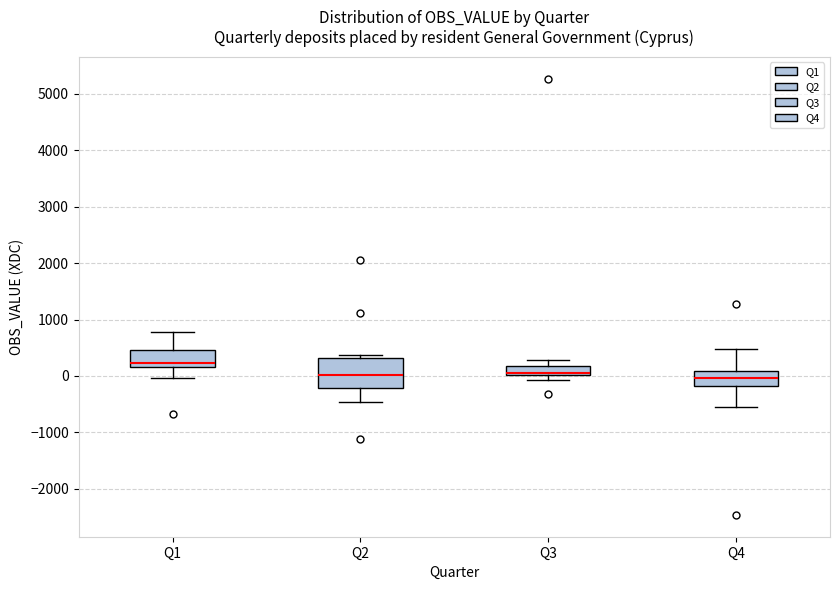

Reading left to right, transcribe this box plot: for each box, give where its median line is, the range the box spans, and where its two whiskers end, as read against the y-axis. The values are not printed on the chart, so give them approximately, as read against the axis.

Q1: median 200 (just above the box's lower edge), box 200 to 500, whiskers 0 to 800
Q2: median 0, box -200 to 300, whiskers -500 to 400
Q3: median 0 (just above the box's lower edge), box 0 to 200, whiskers -100 to 300
Q4: median 0, box -200 to 100, whiskers -500 to 500